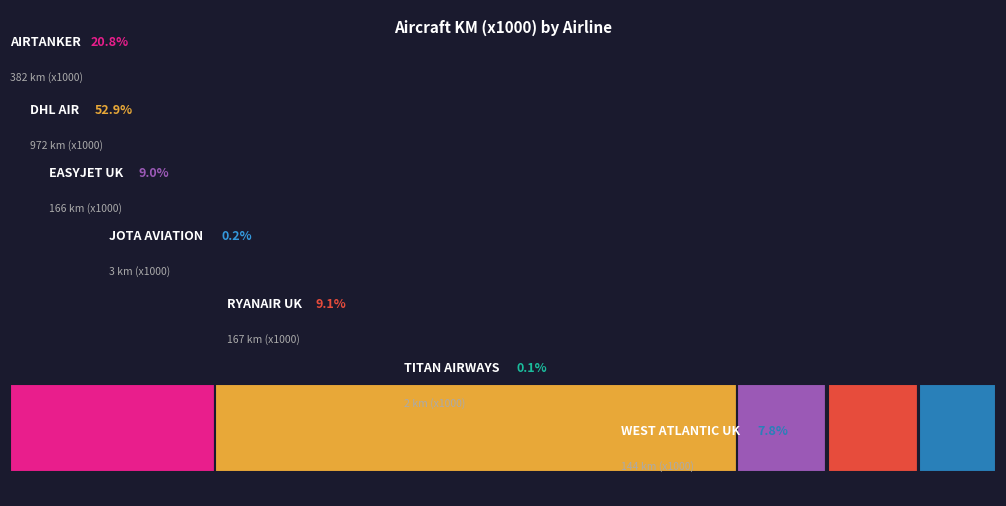

To the nearest percent, what is the difference between the EASYJET UK LTD and WEST ATLANTIC UK LTD slice percentages?

1%